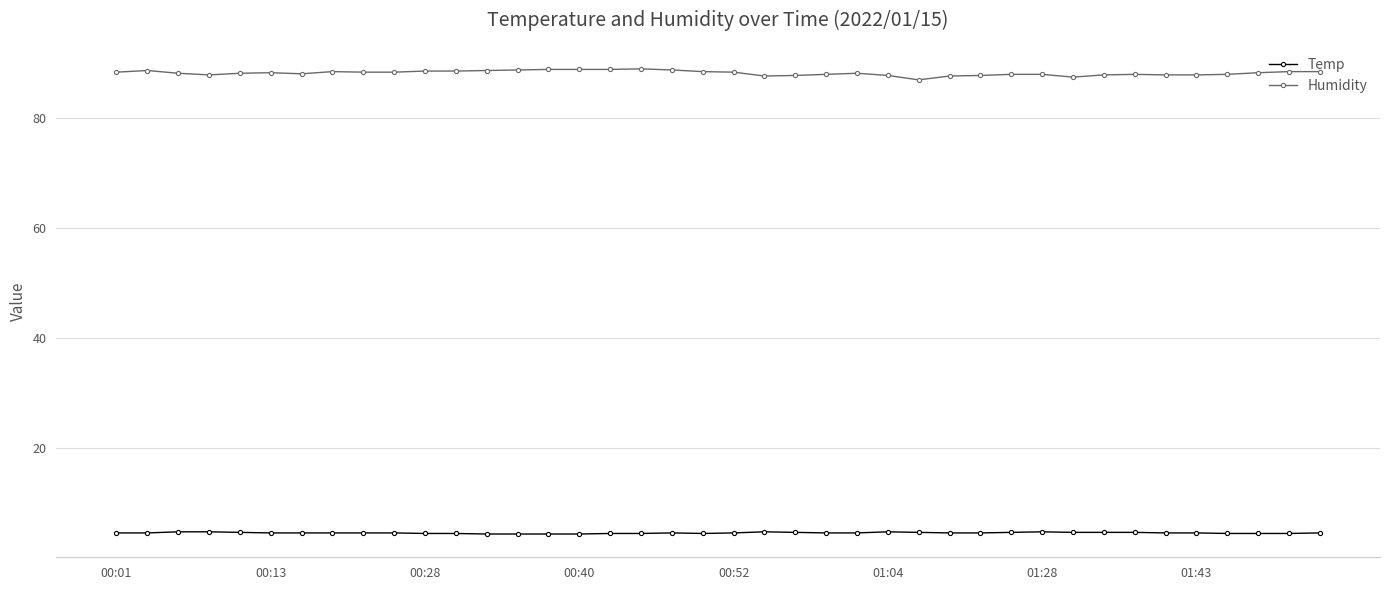

What is the value of the Humidity point at the 8th from the left?

88.5